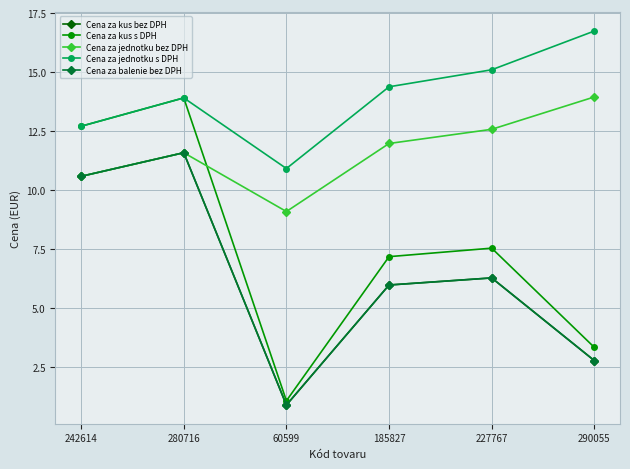

At 280716, list the series in order from smallest to largest.

Cena za kus bez DPH, Cena za jednotku bez DPH, Cena za balenie bez DPH, Cena za kus s DPH, Cena za jednotku s DPH